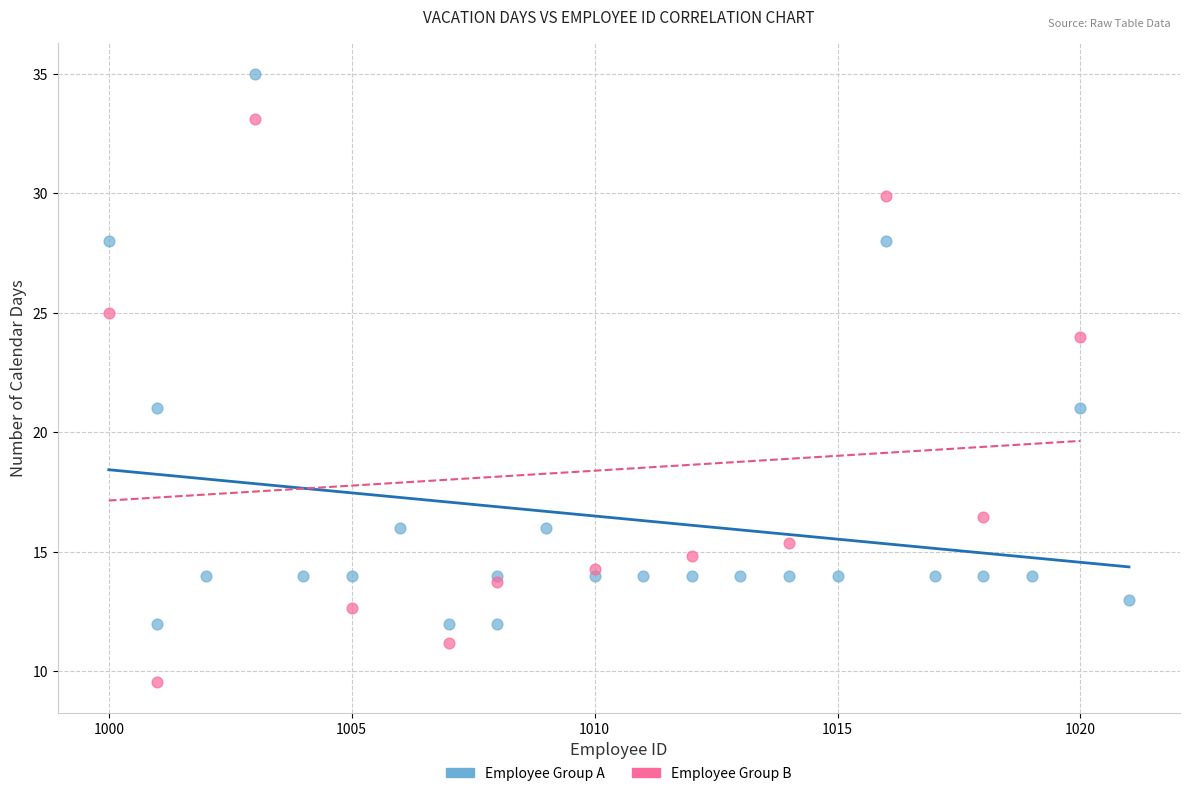

Which series reaches the minimum Y coordinate?

Employee Group B